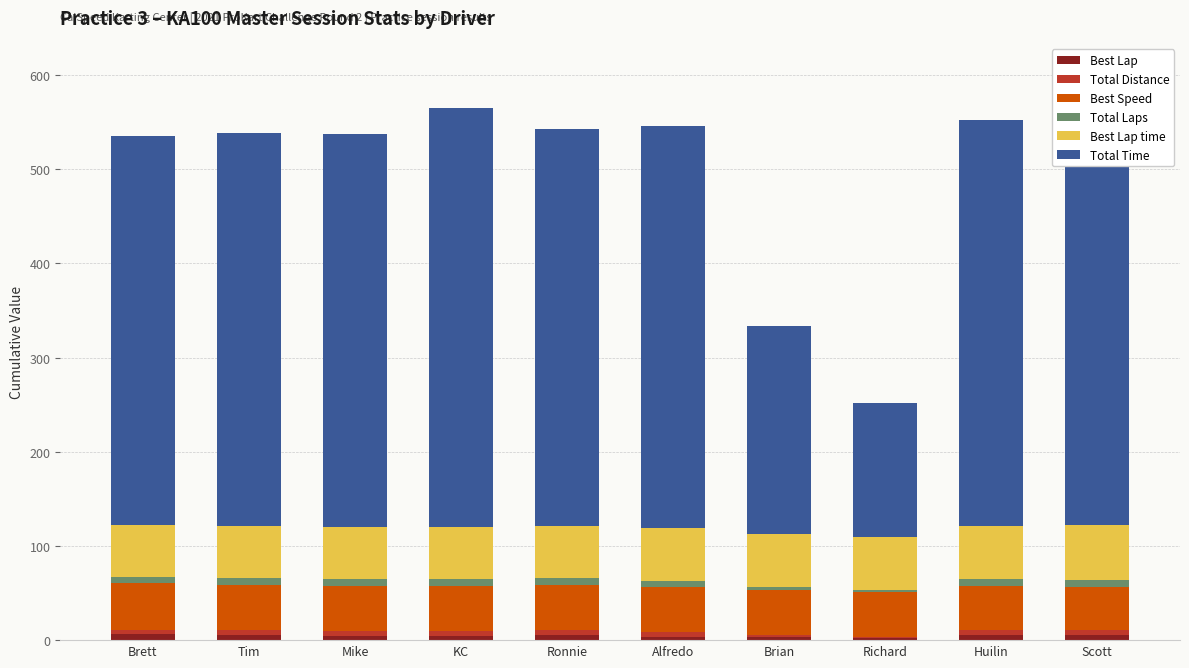

Is it true that Best Lap time equals 37.5 at Huilin?

False